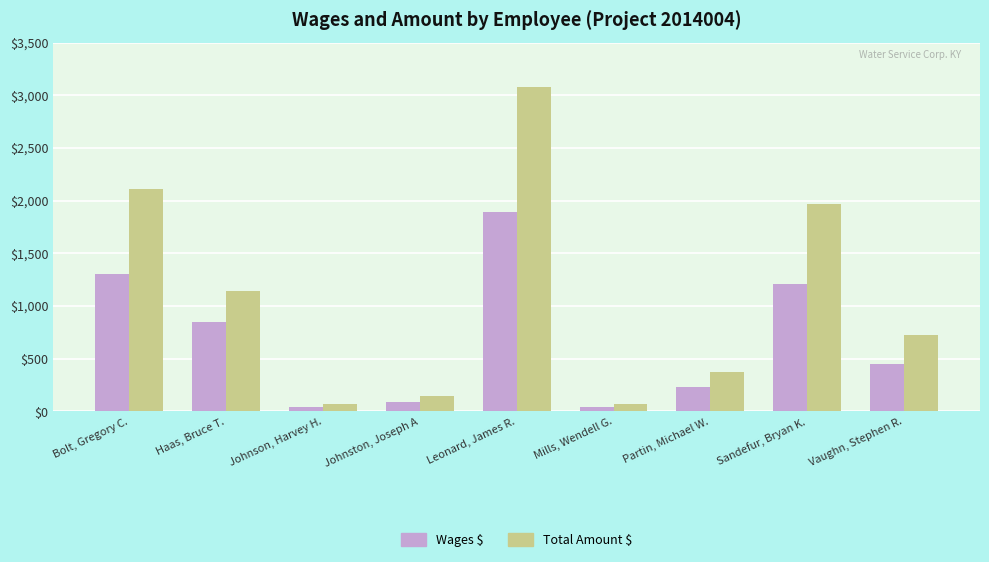

How many series are shown in this chart?

2